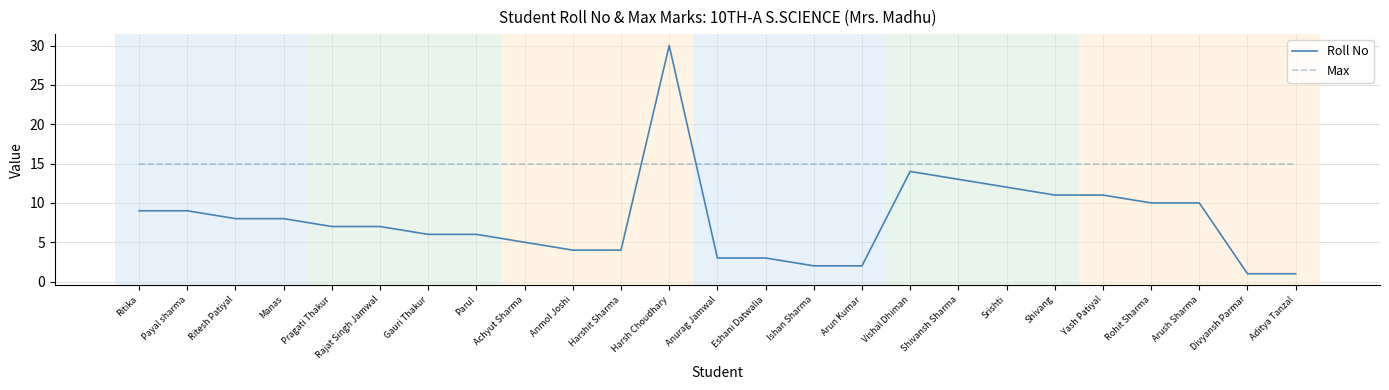

Which series ends up on top after the final intersection of Roll No and Max?

Max